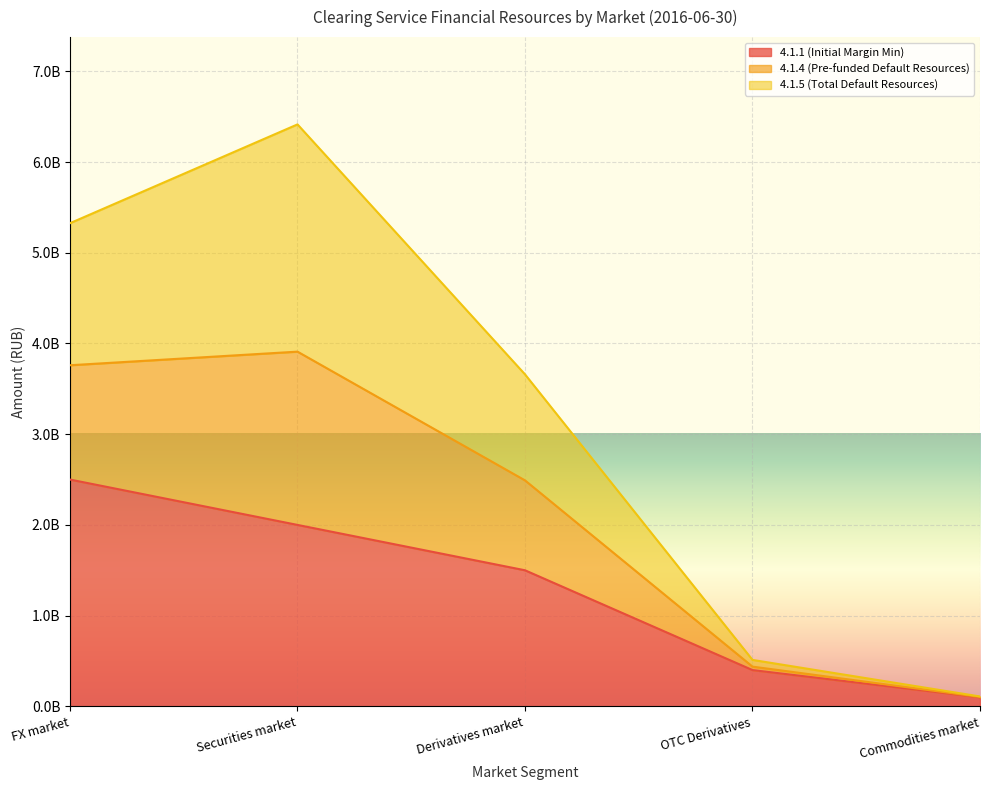

What are all the series names shown in the legend?

4.1.1 (Initial Margin Min), 4.1.4 (Pre-funded Default Resources), 4.1.5 (Total Default Resources)